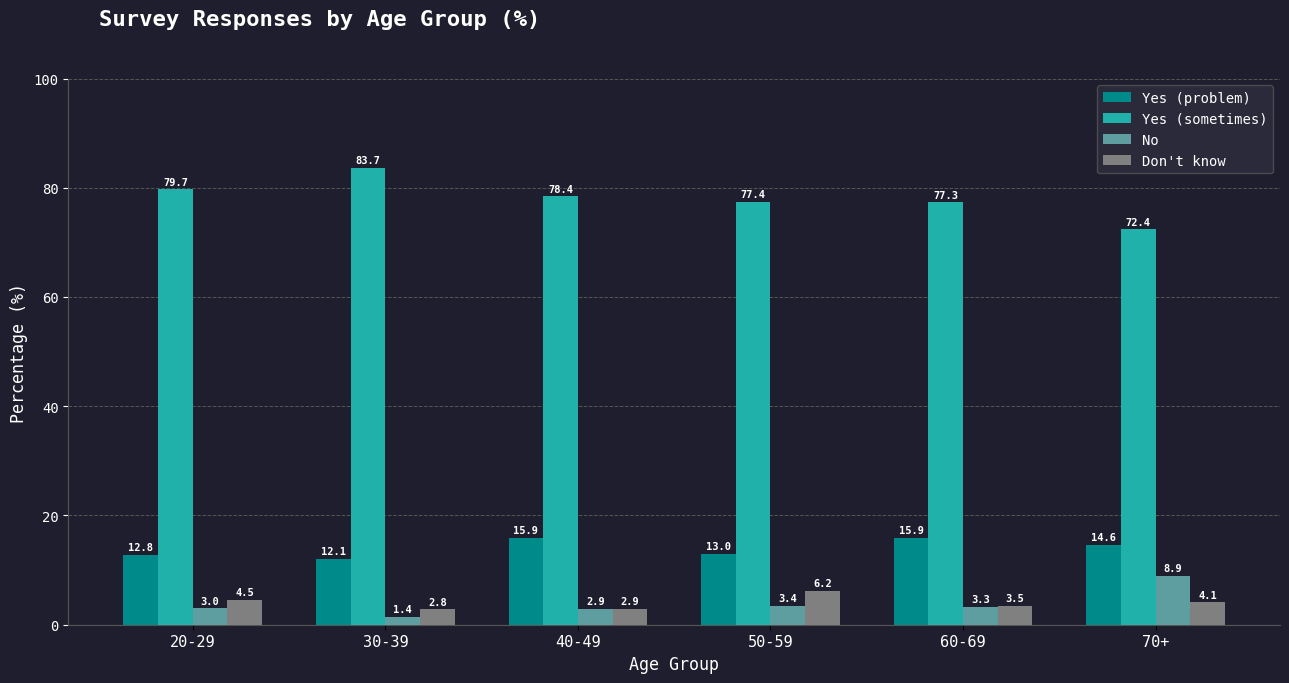

What is the difference between the No values at 20-29 and 50-59?

0.4